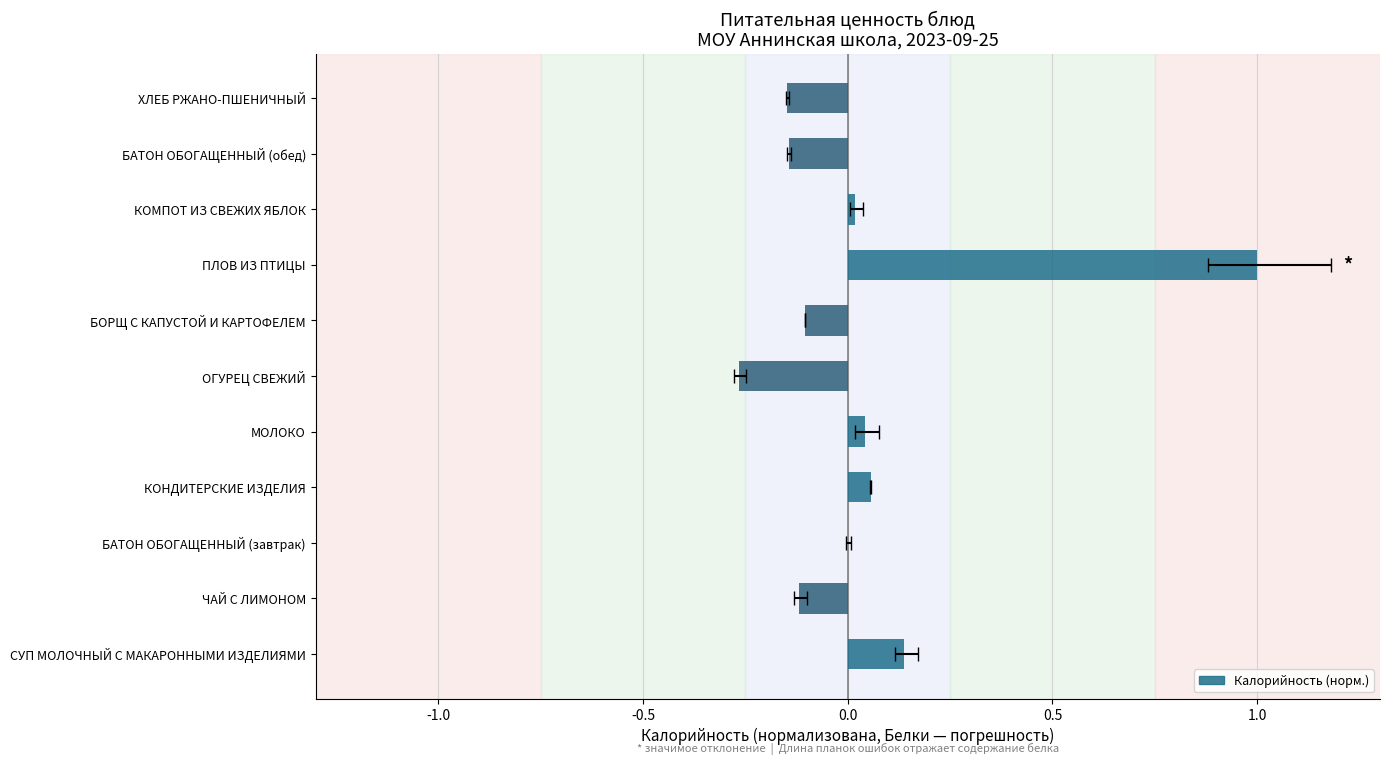

What is the difference between the maximum and second lowest values?

1.1